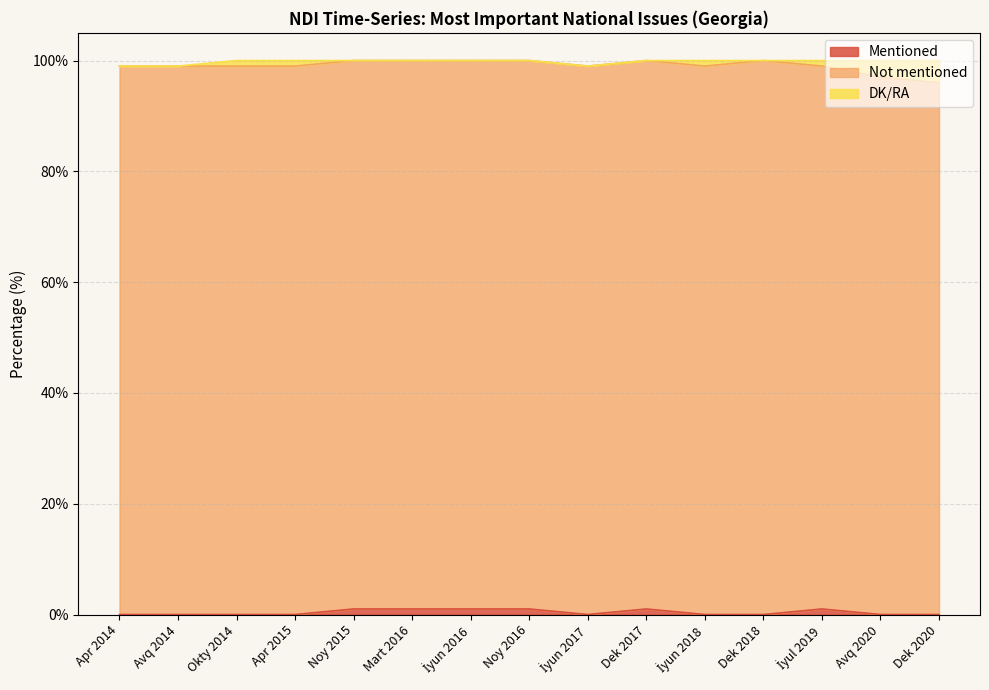

Reading left to right, list all the values displayed in this chart.

Mentioned: 0	0	0	0	1	1	1	1	0	1	0	0	1	0	0
Not mentioned: 99	99	99	99	99	99	99	99	99	99	99	100	98	97	96
DK/RA: 0	0	1	1	0	0	0	0	0	0	1	0	1	3	4